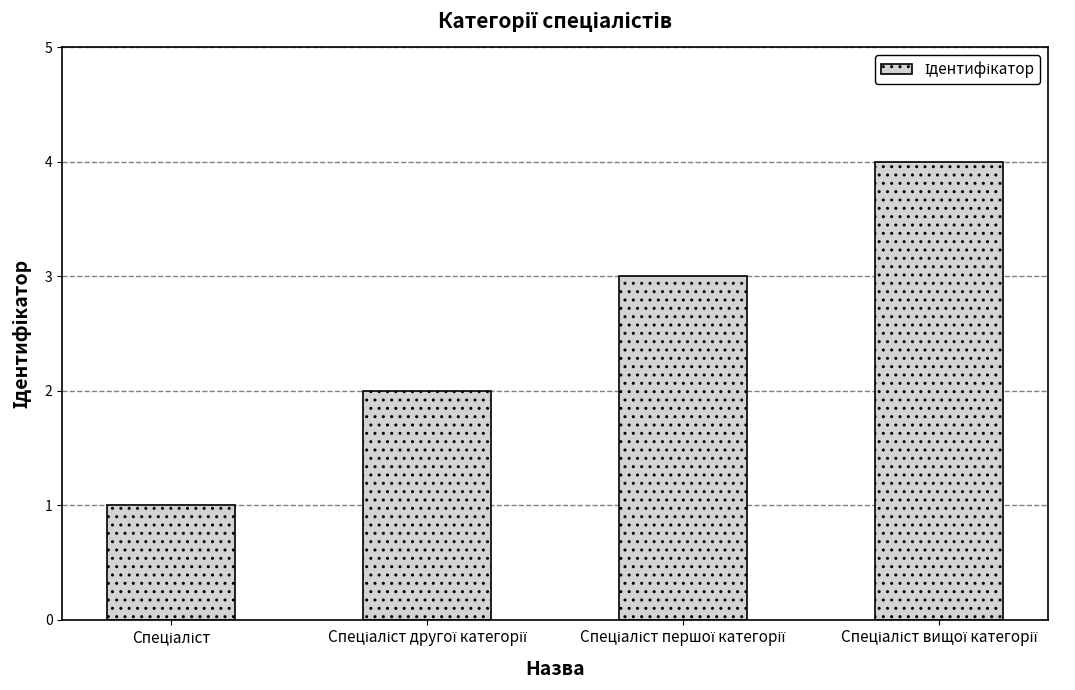

What is the greatest value displayed?

4